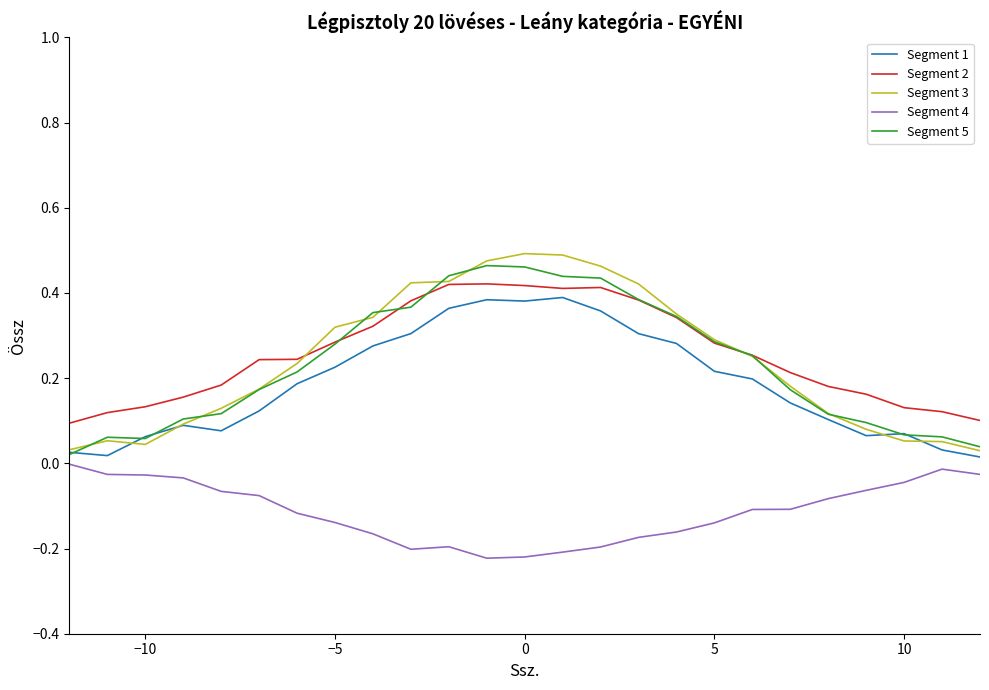

Which series has the widest spread of values?

Segment 3